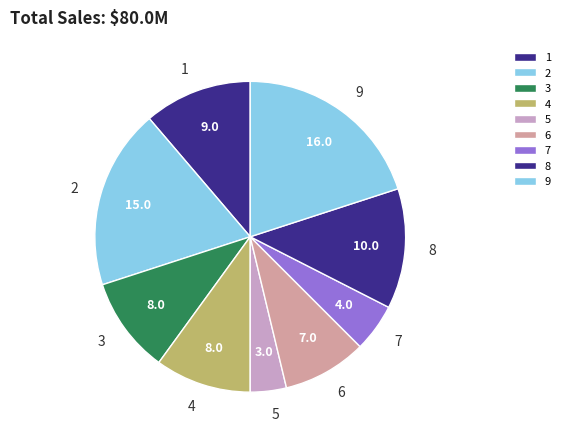

Is 8 the majority of the pie?

No